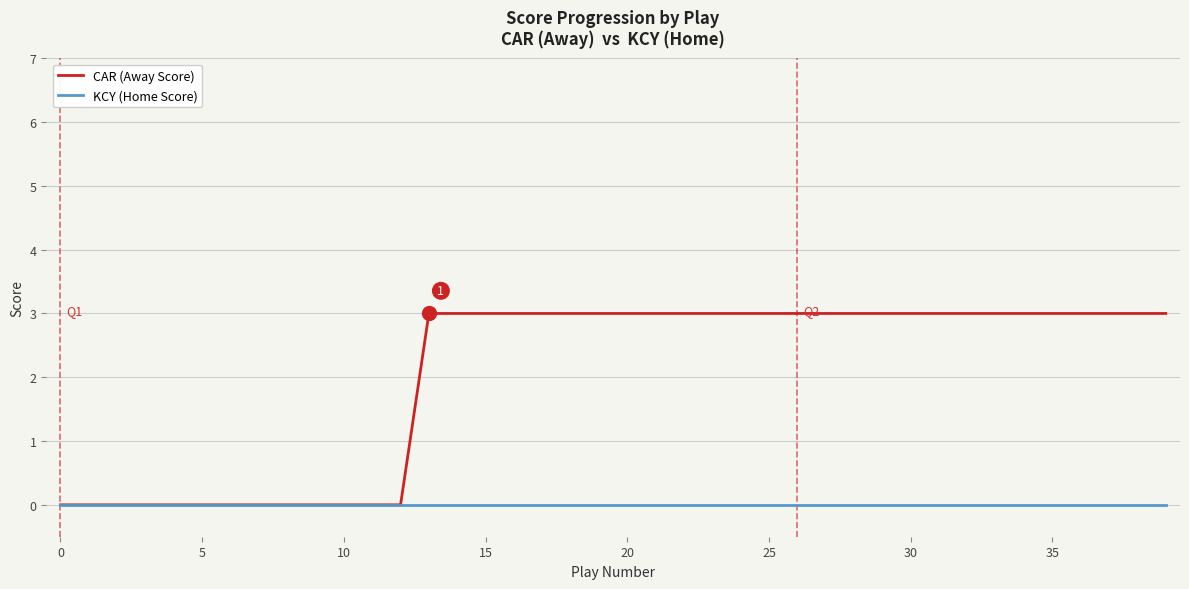

Is this an area chart (filled region under the line)?

No